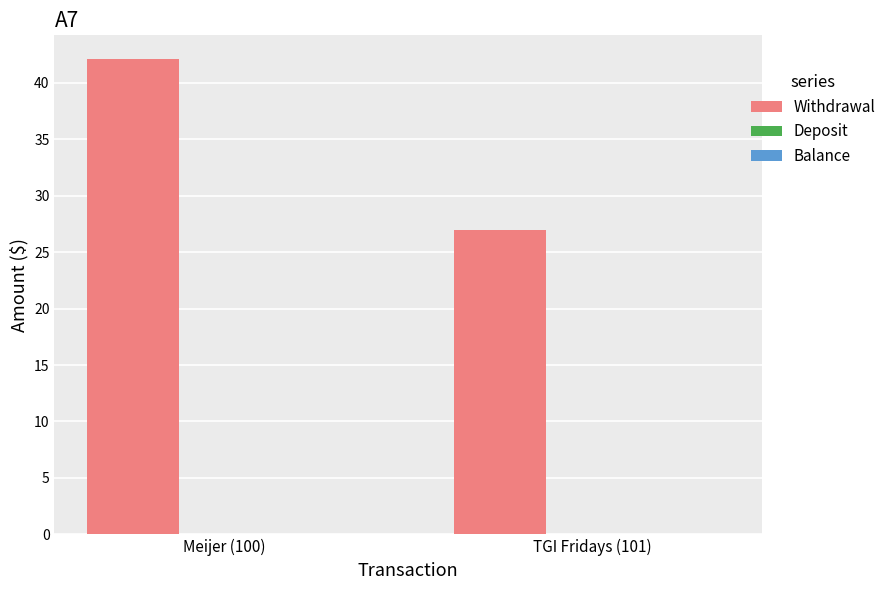

The value at TGI Fridays (101) is 9.5. True or false?

False